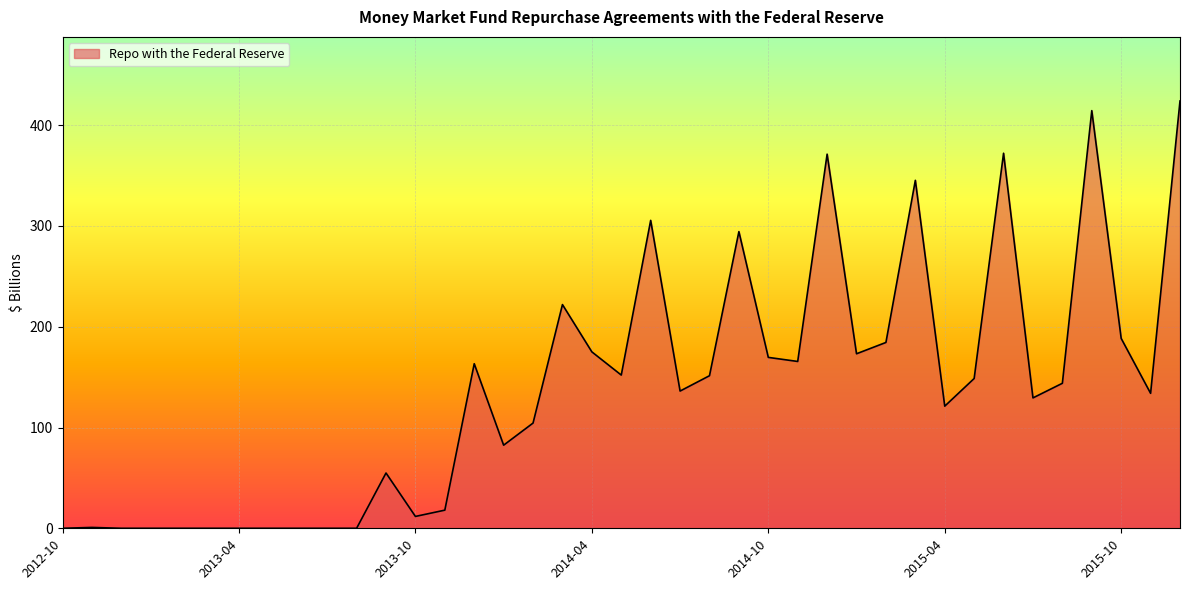

What is the difference between the maximum and minimum values?

424.0